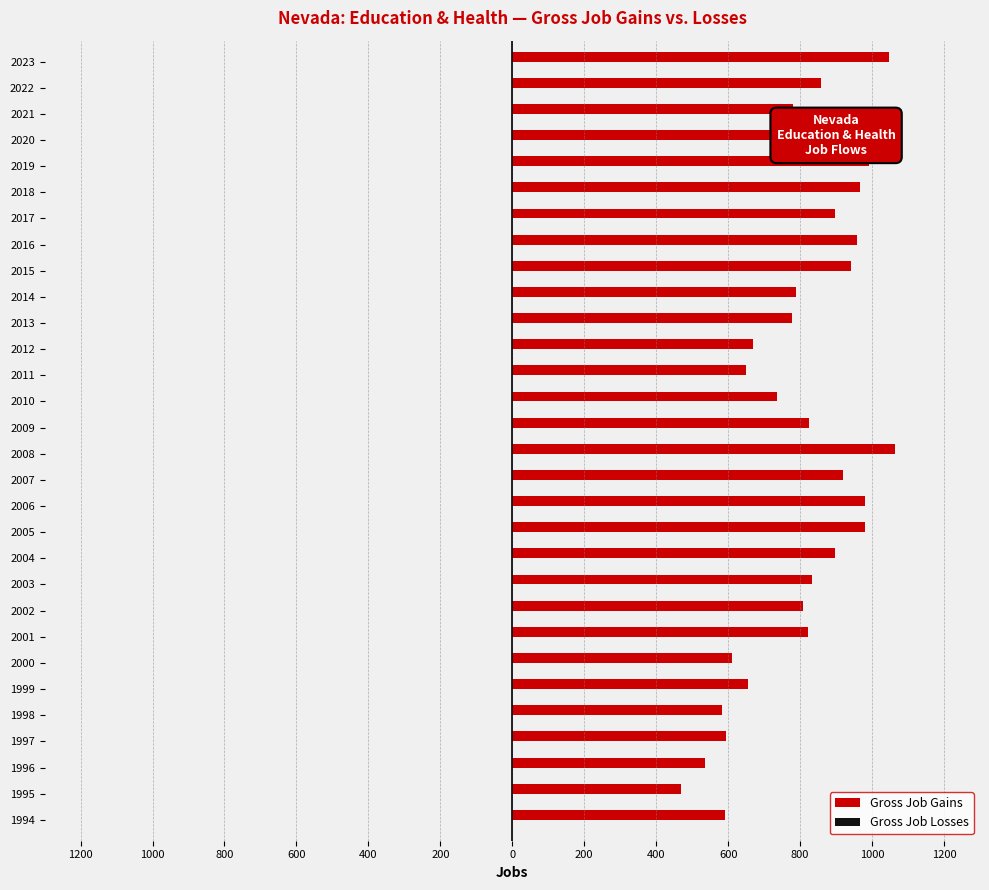

Does the chart contain any negative values?

No